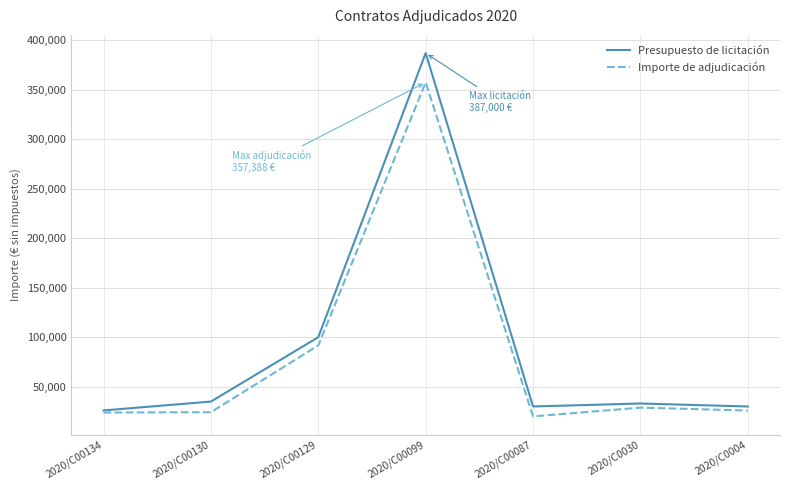

Which label corresponds to the smallest value in the chart?

2020/C00087